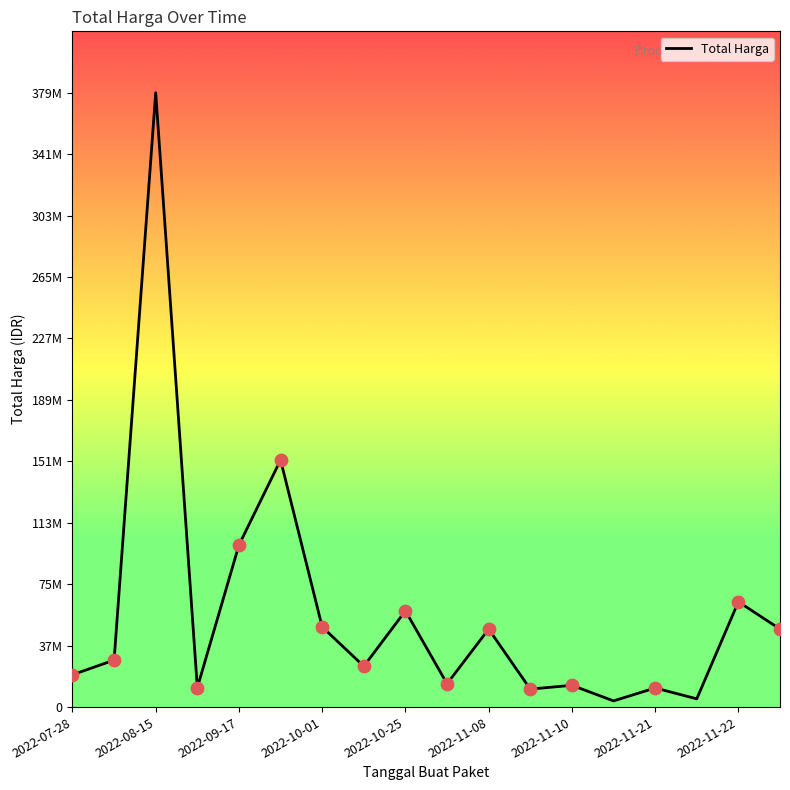

Is this an area chart (filled region under the line)?

No